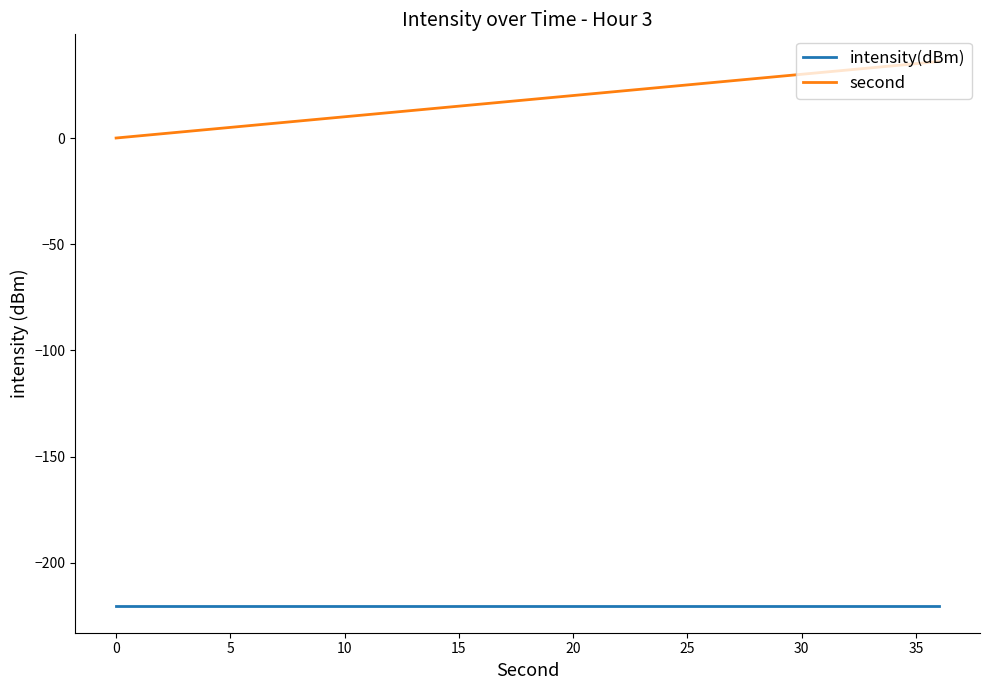

Which series has the largest range (max minus min)?

second